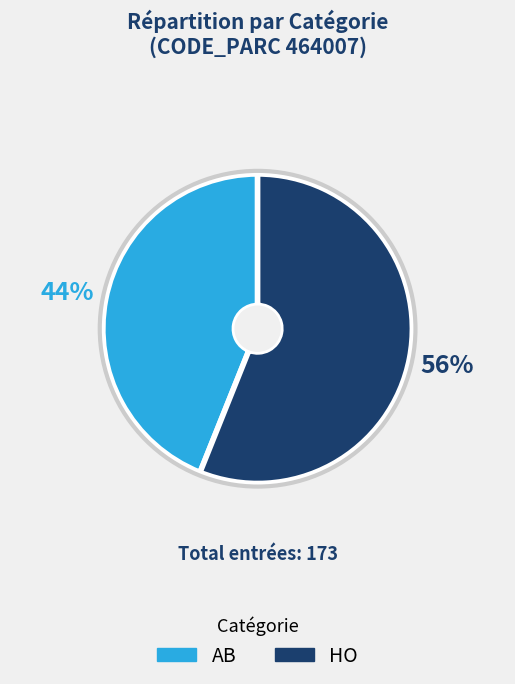

Rank the categories by value from lowest to highest.

AB, HO